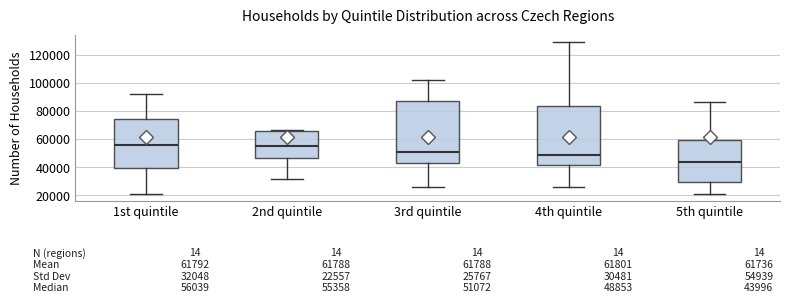

Which box's median line is the lowest?

5th quintile